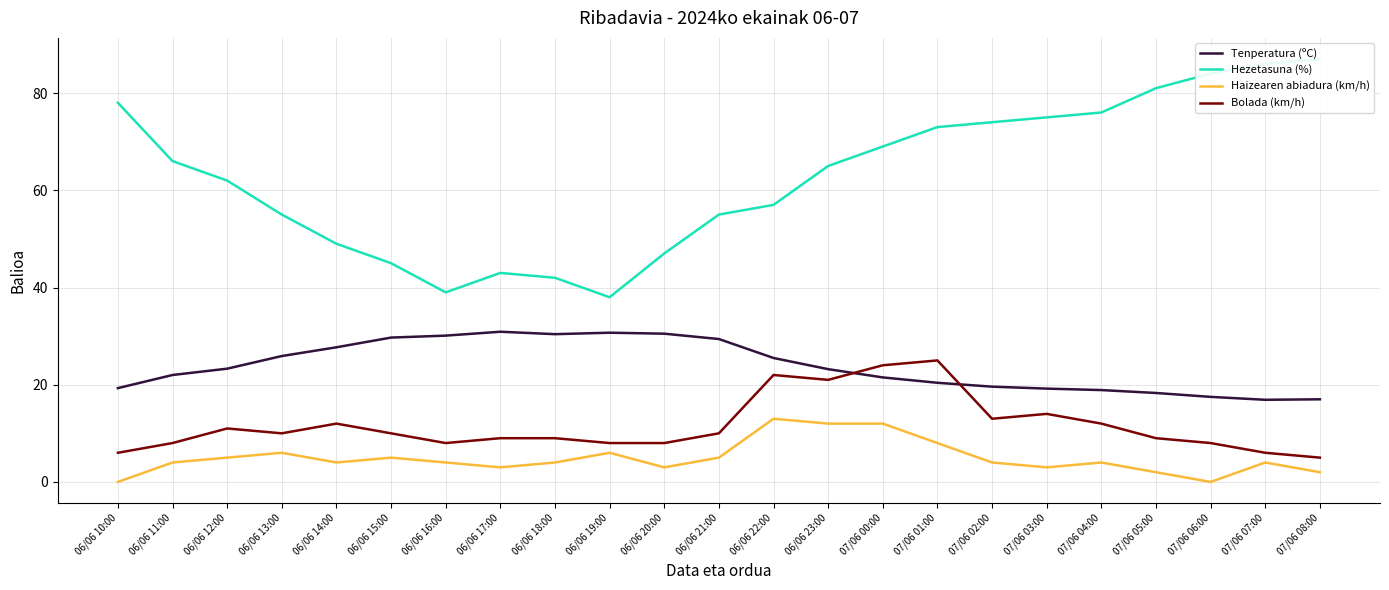

Is it true that Hezetasuna (%) equals 86.0 at 07/06 07:00?

True